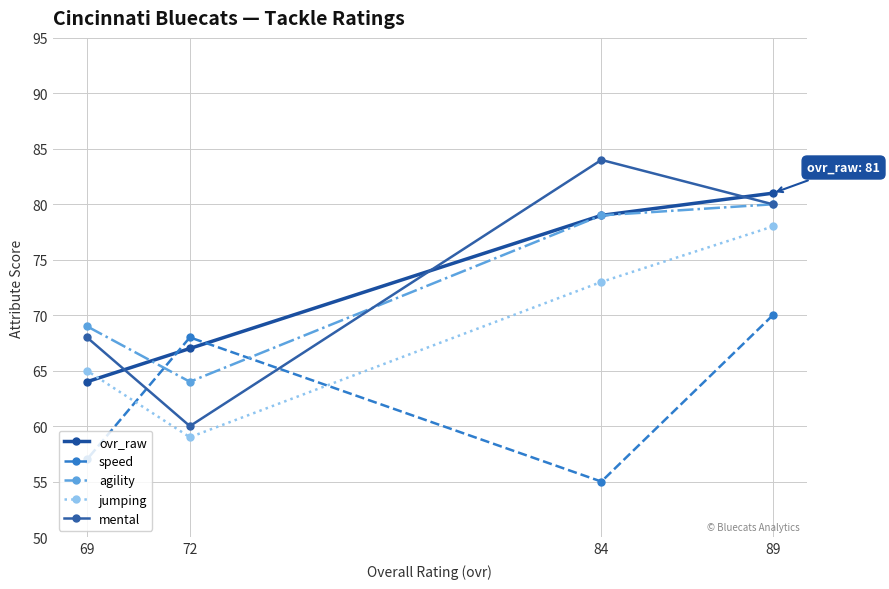

Is this an area chart (filled region under the line)?

No